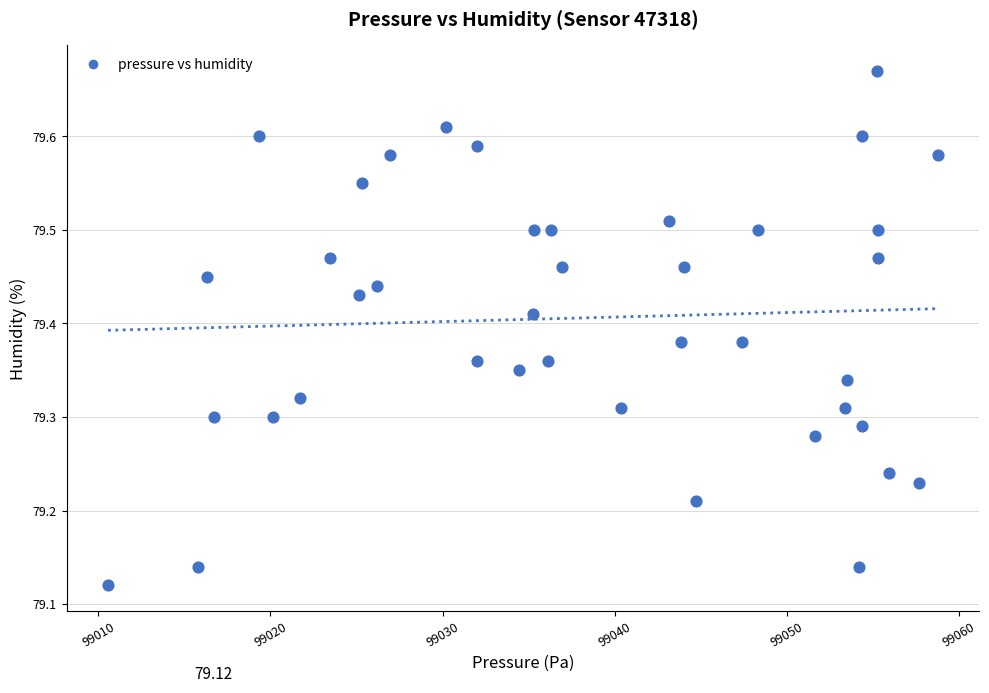

What is the range of X values (max minus min)?

48.2